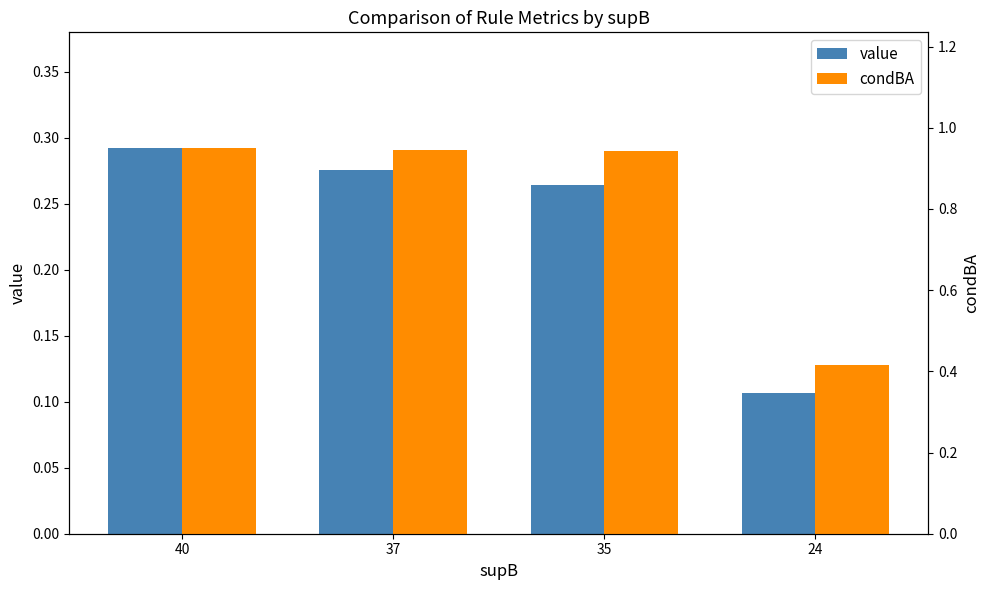

True or false: condBA has a value of 0.9 at 37.

True